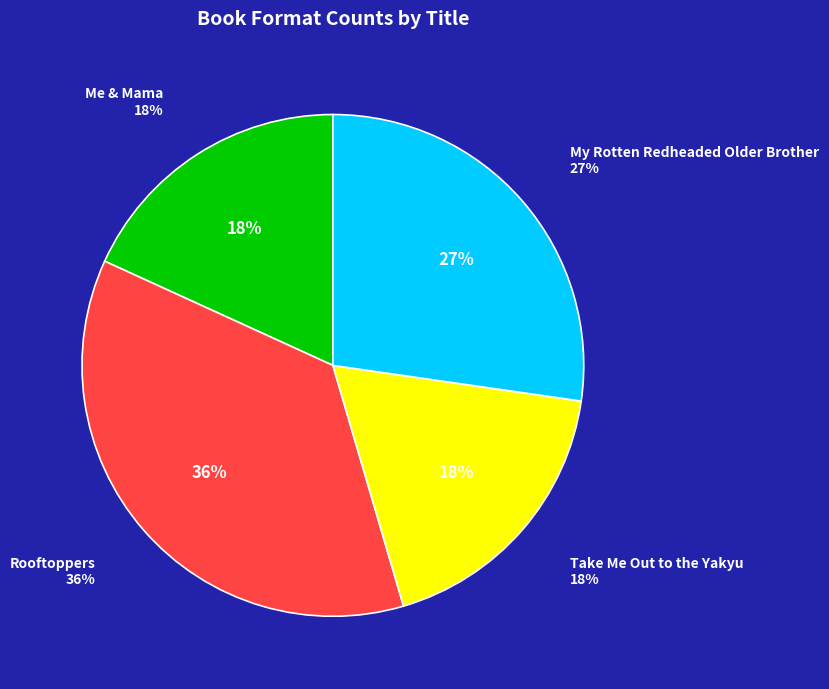

How many slices are in this pie chart?

4